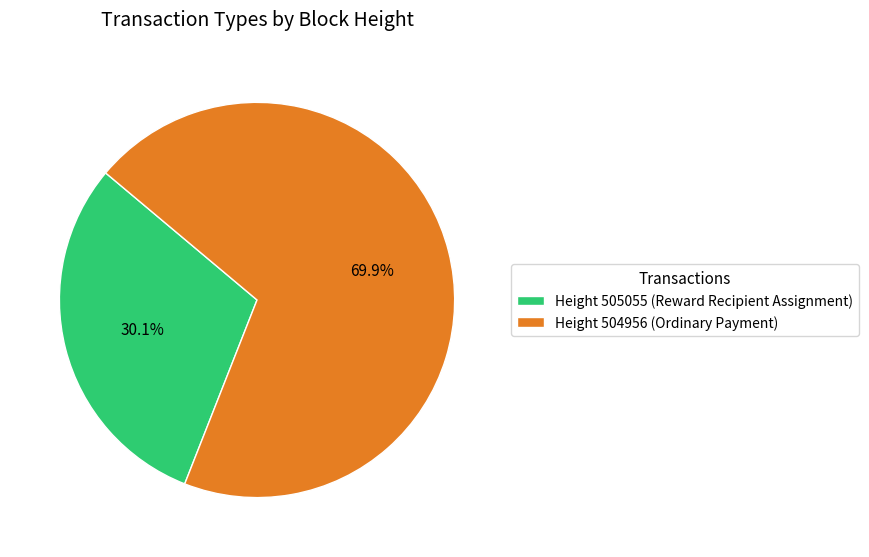

To the nearest percent, what is the average slice percentage?

50%